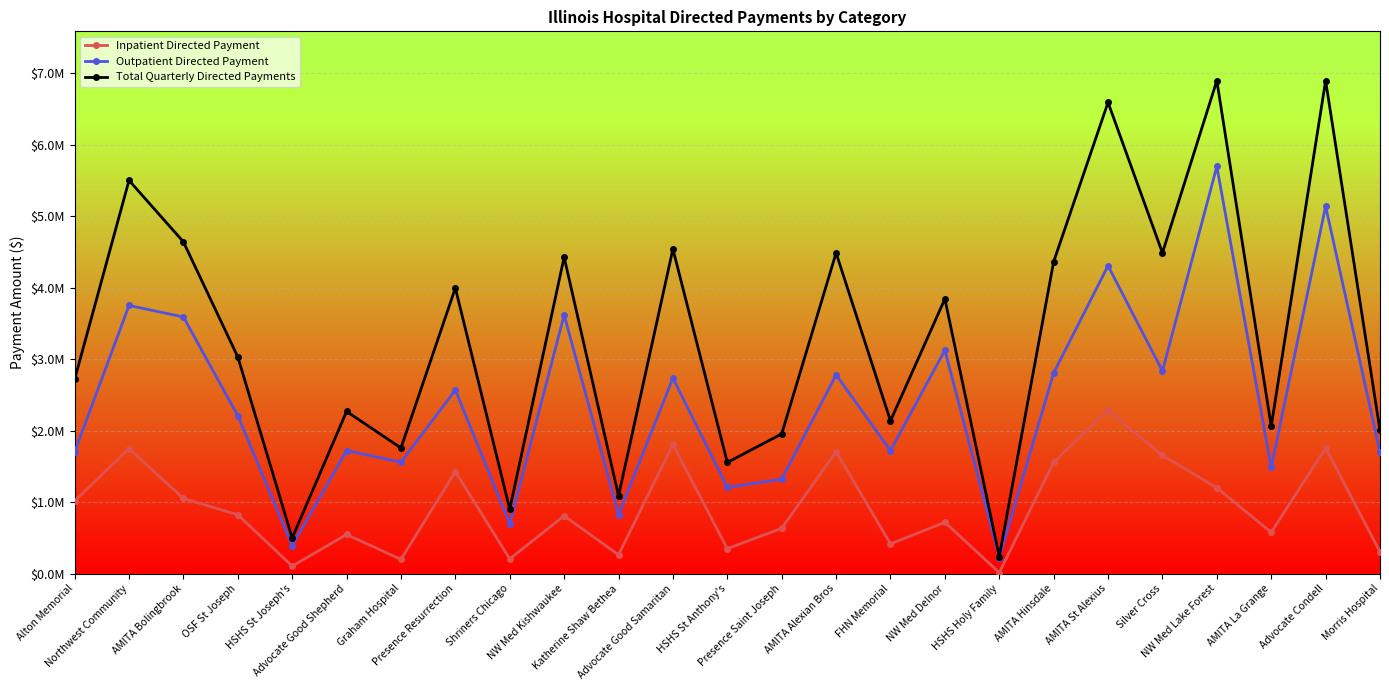

What is the value of the Total Quarterly Directed Payments point at the 4th from the left?

3032650.9